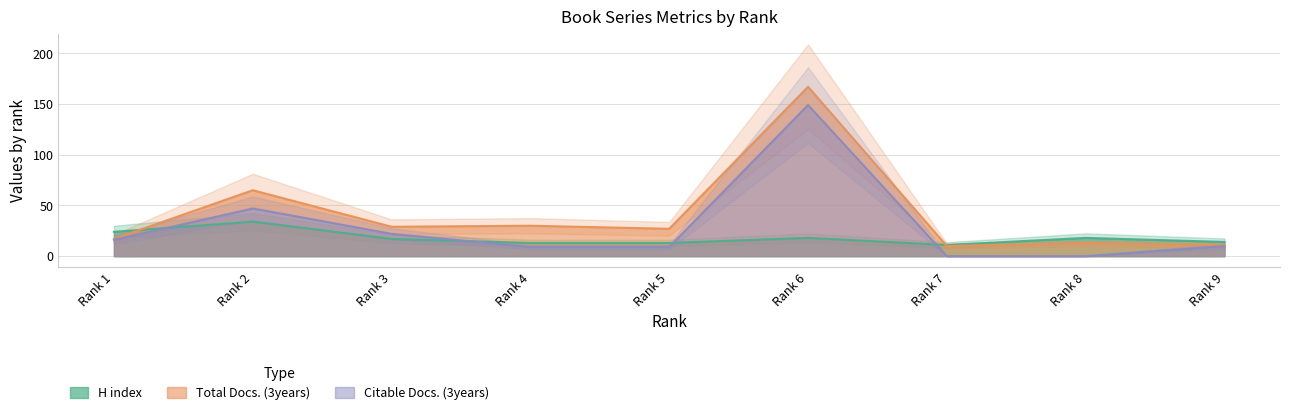

What is the difference between the maximum and minimum values in the H index series?

23